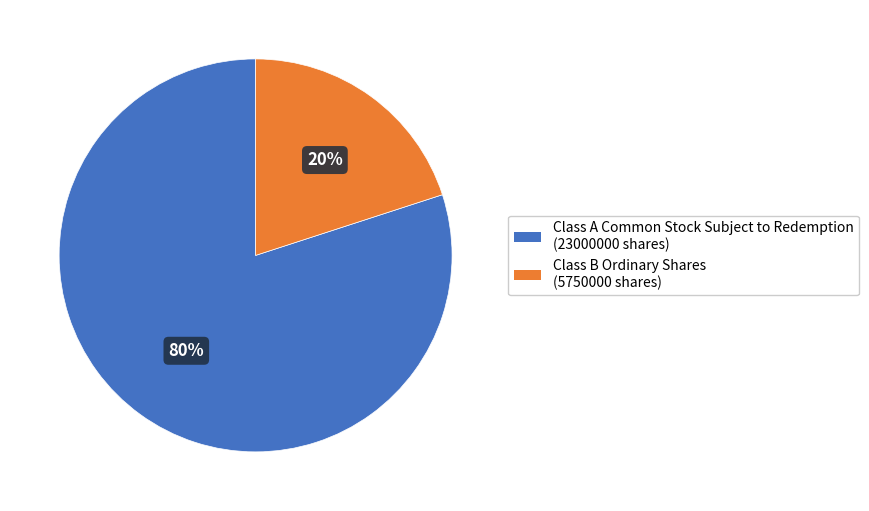

The Class B Ordinary Shares (5750000 shares) slice represents 20% of the pie. True or false?

True